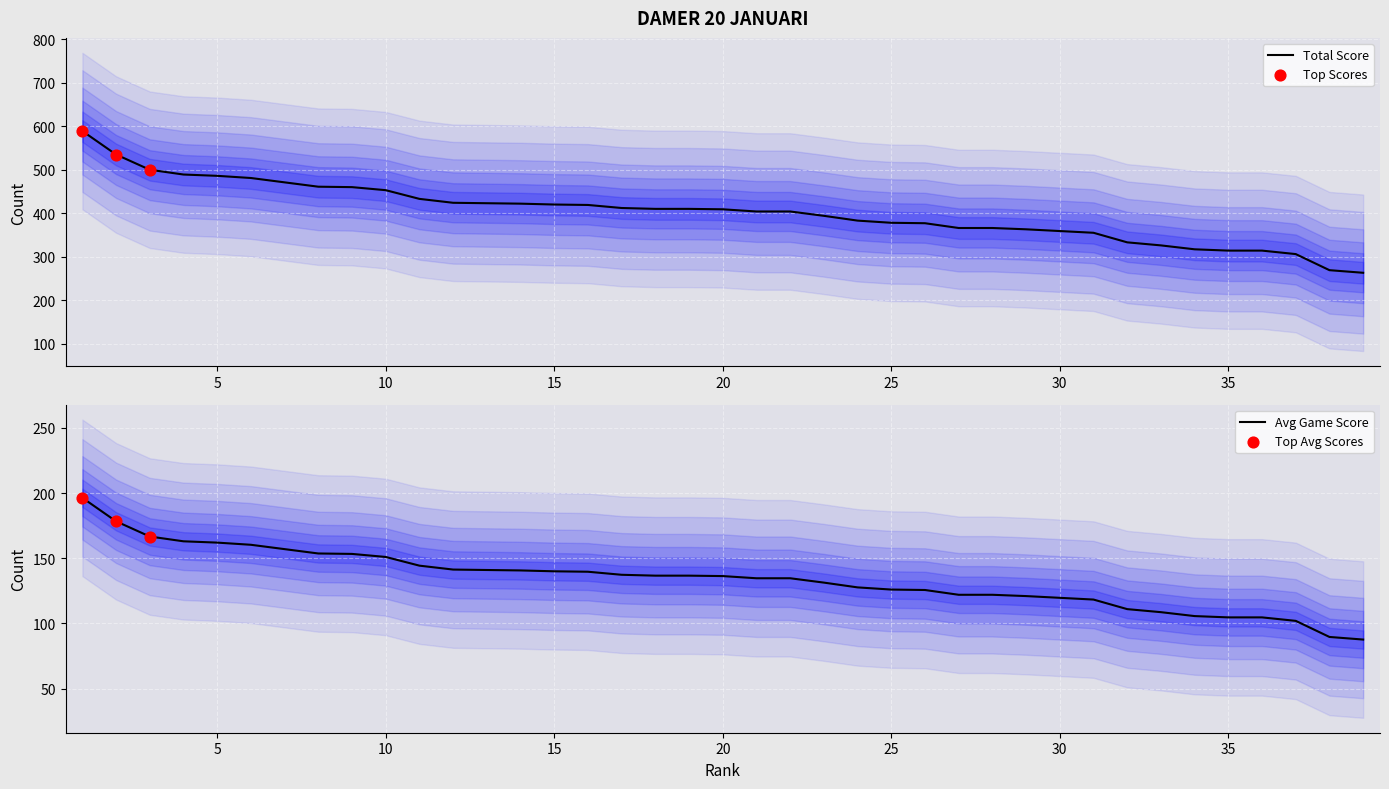

At which category is the sum across all series the highest?

1